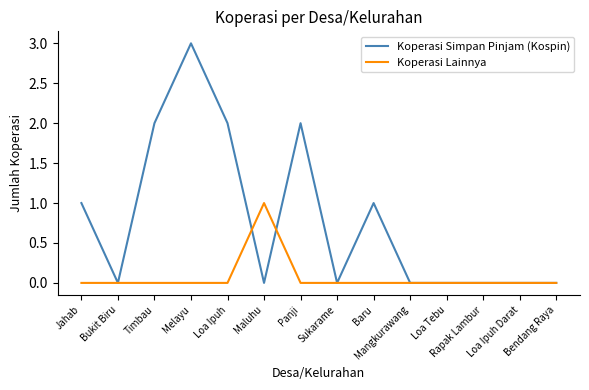

How many distinct data groups are displayed?

2